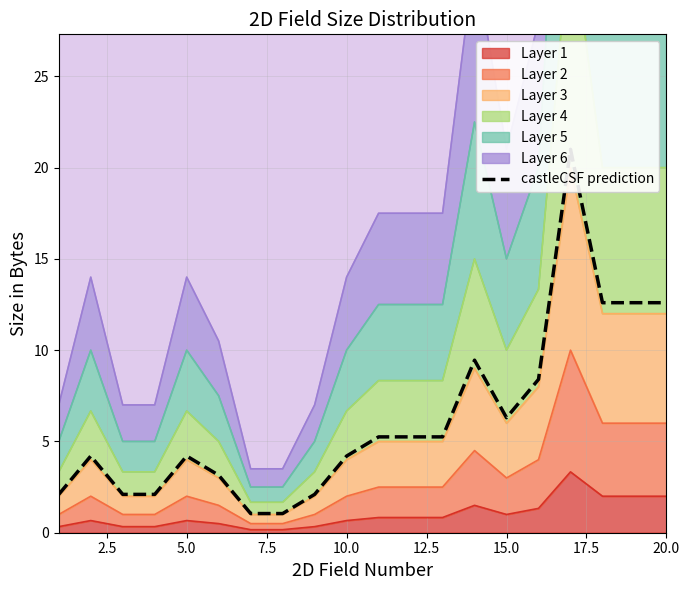

What is the minimum value shown in the chart?

1.1